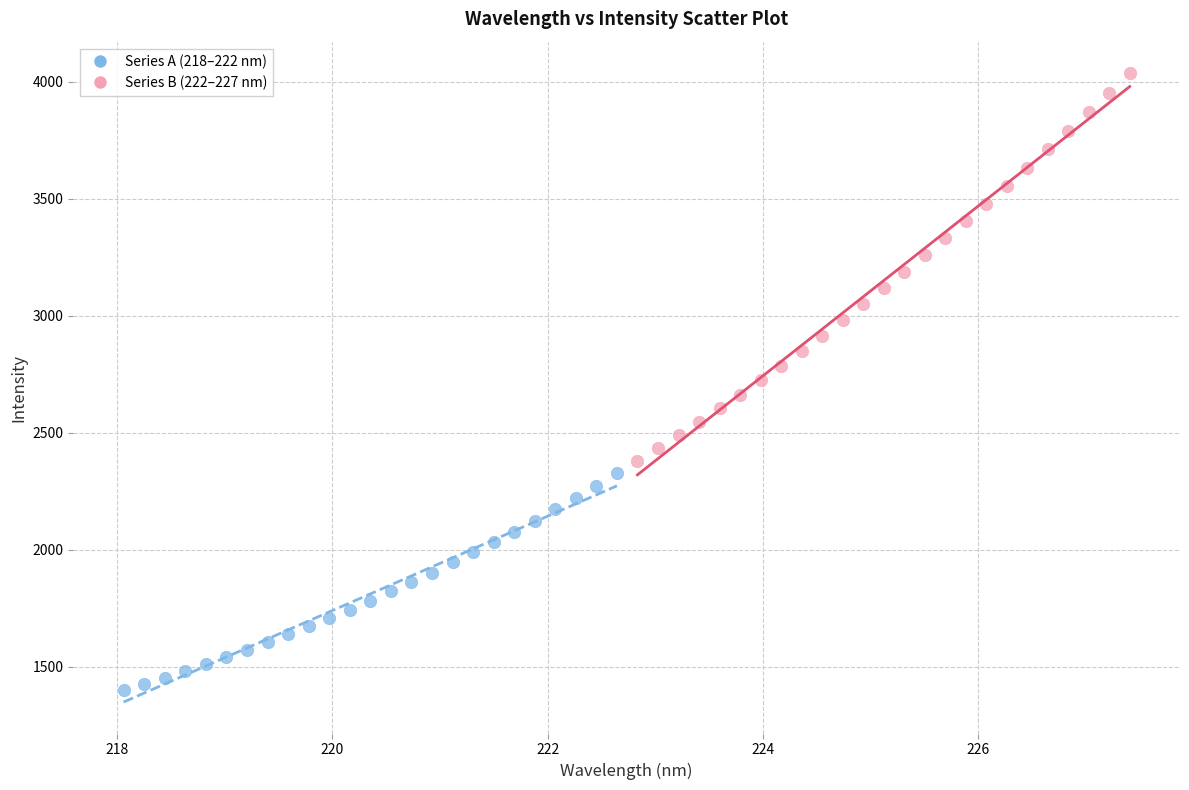

Which series reaches the maximum Y coordinate?

Series B (222–227 nm)